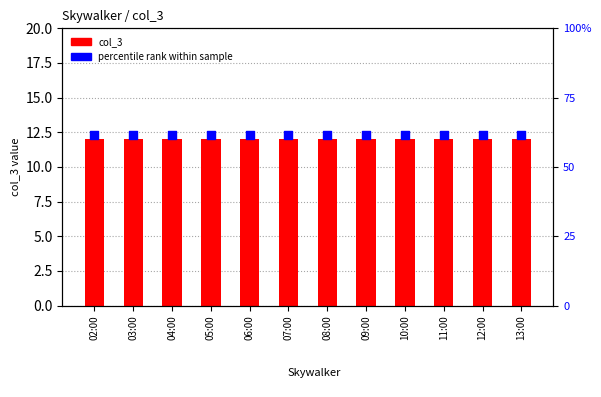

Which series contains the lowest Y value?

col_3